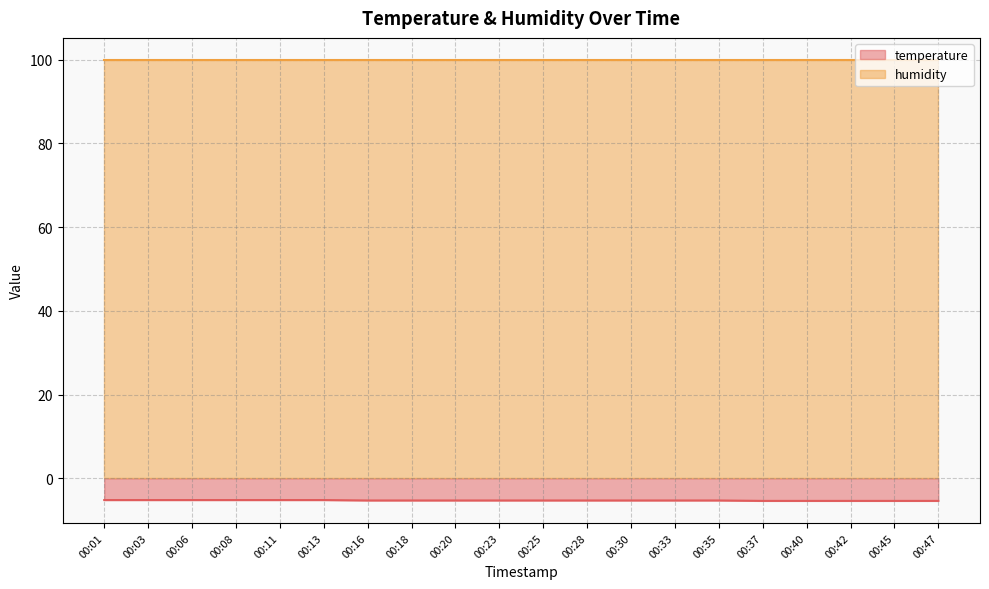

True or false: the data shows -5.3 at 00:16.

True